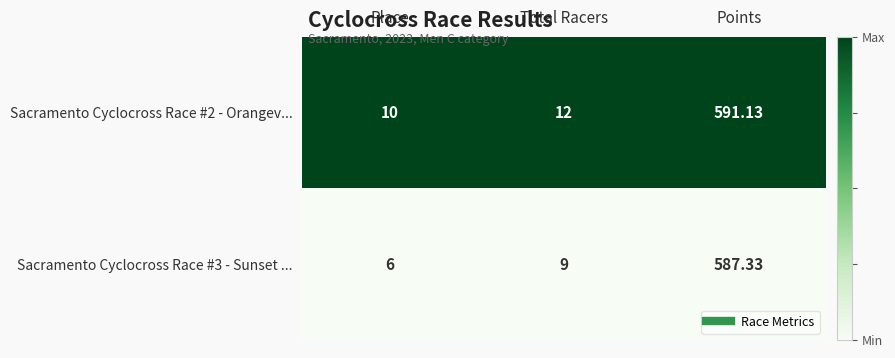

At Place, list the series in order from smallest to largest.

Sacramento Cyclocross Race #3 - Sunset ..., Sacramento Cyclocross Race #2 - Orangev...